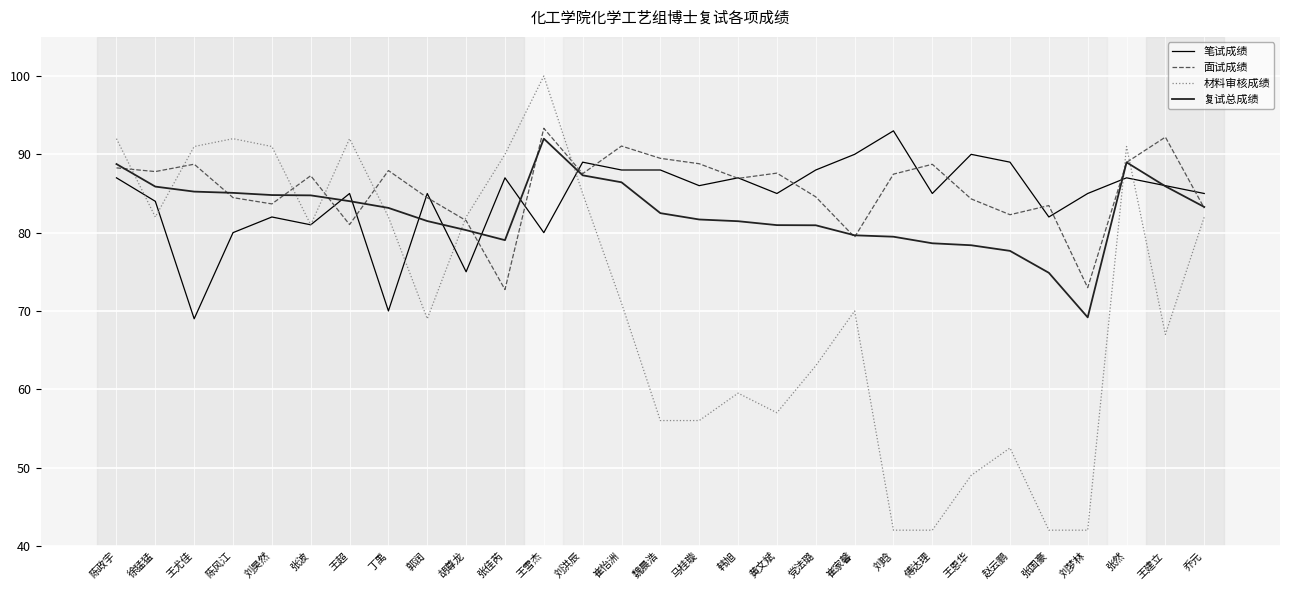

What is the difference between the maximum and minimum values in the 材料审核成绩 series?

58.0